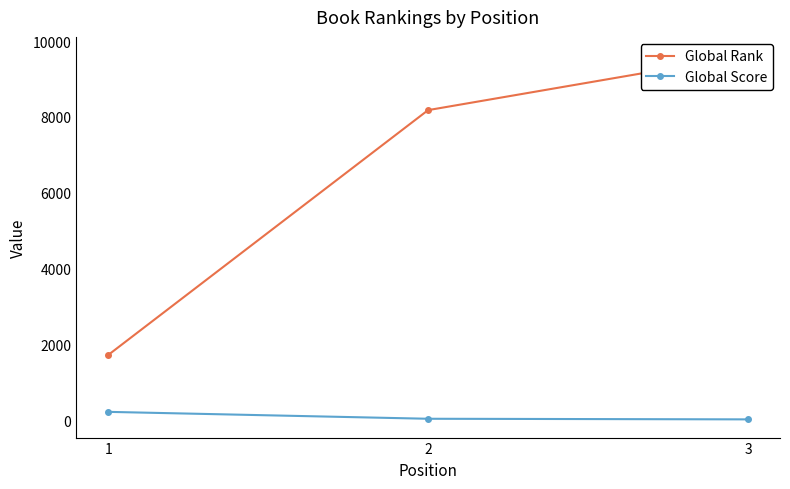

What is the value of the Global Score point at the 1st from the left?

222